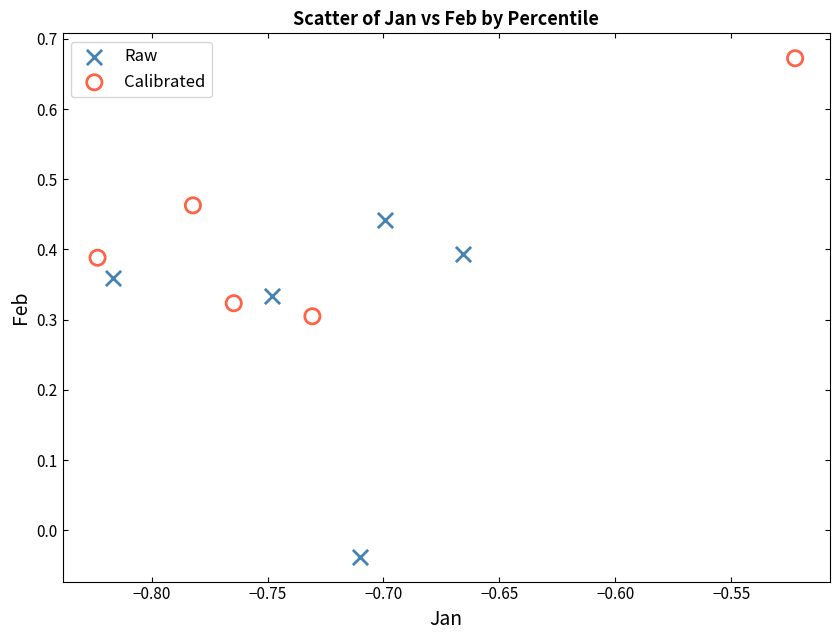

Which series contains the lowest Y value?

Raw